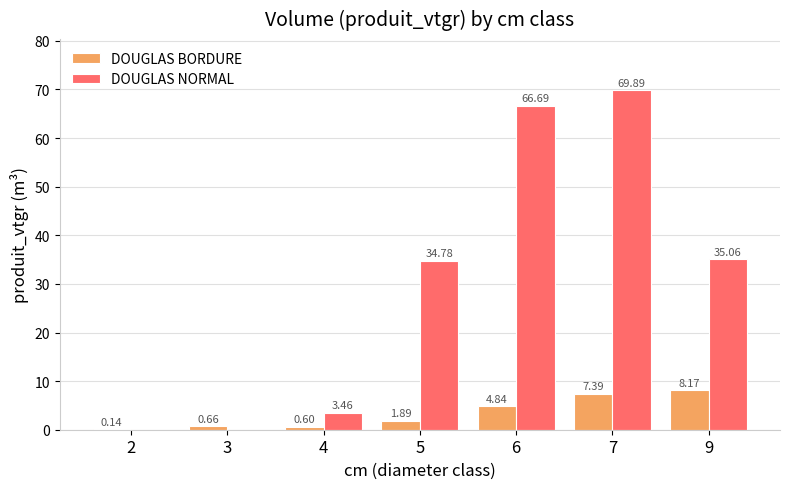

At which category is the sum across all series the highest?

7